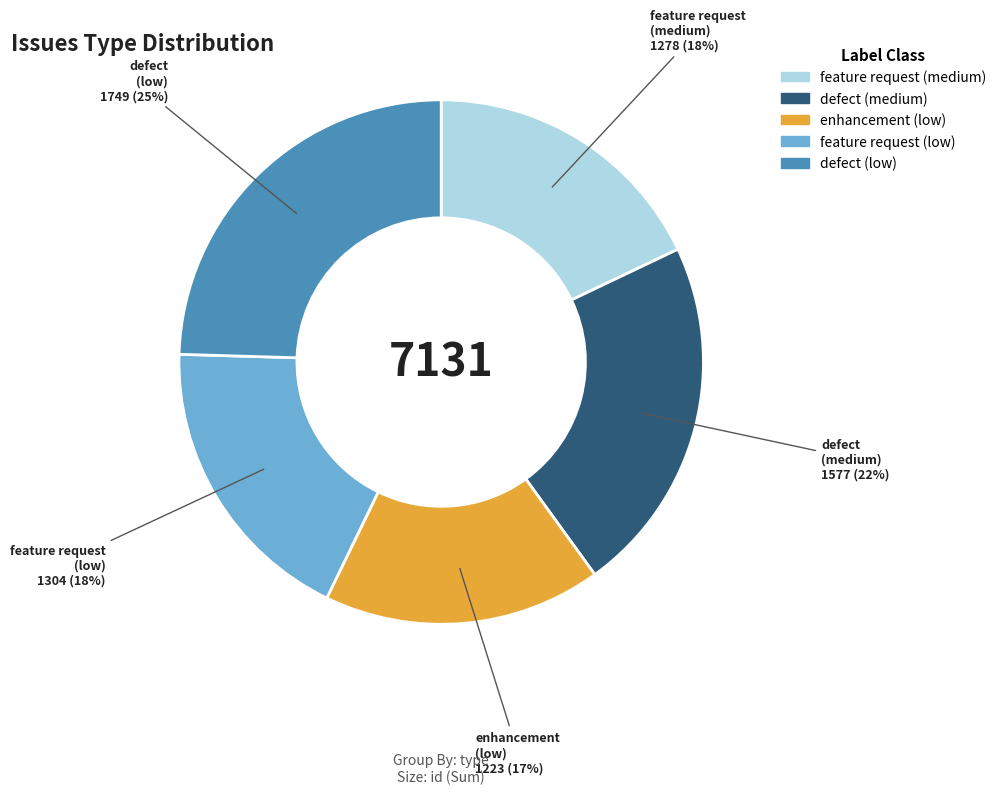

Approximately how many times larger is the value at defect (low) compared to defect (medium)?

1.1